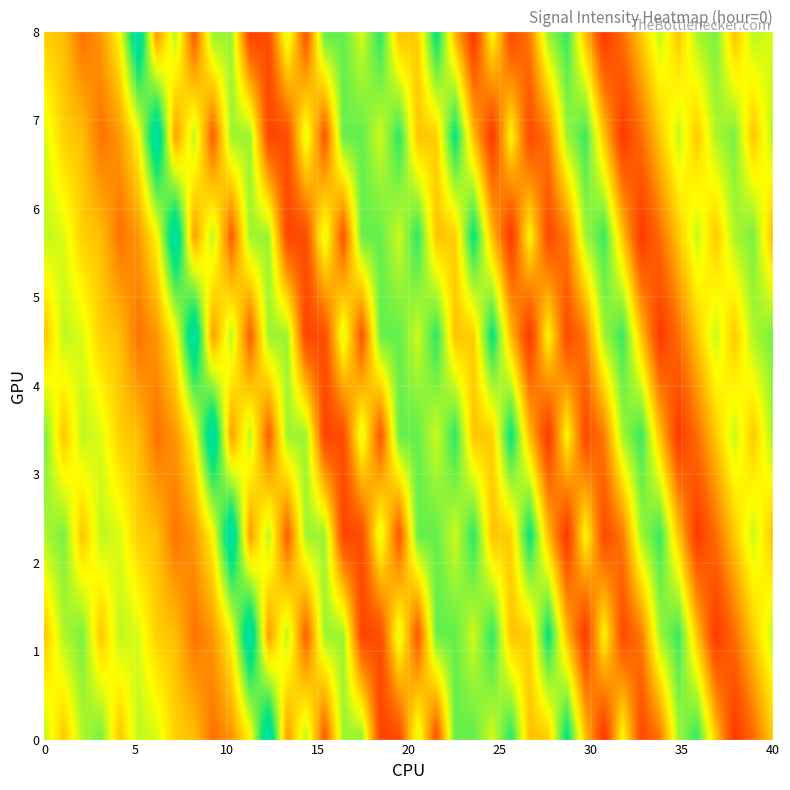

What is the average value of the 7 series?

-97.5